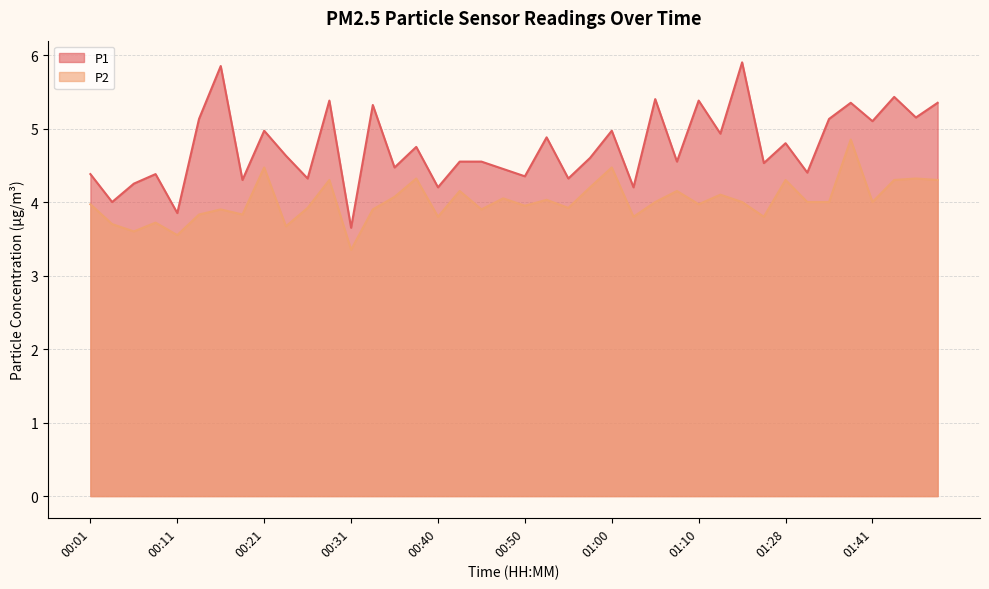

Which label corresponds to the largest value in the chart?

01:15